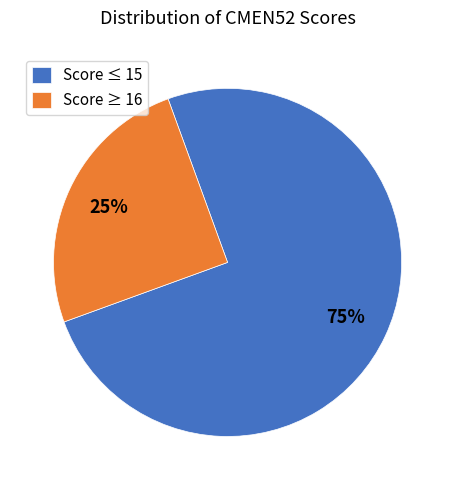

What is the largest slice in the pie chart?

Score ≤ 15